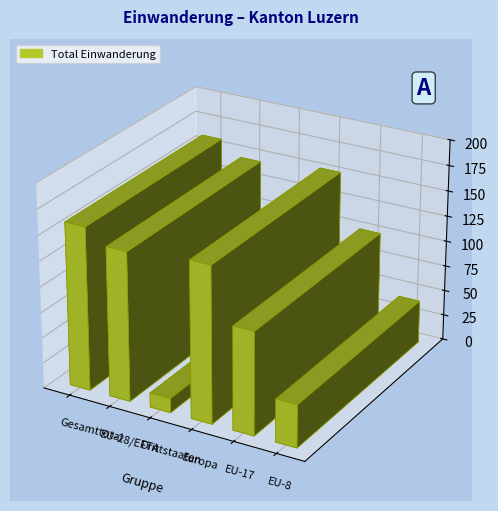

Which series changed the most between EU-28/EFTA and Europa?

Total Einwanderung